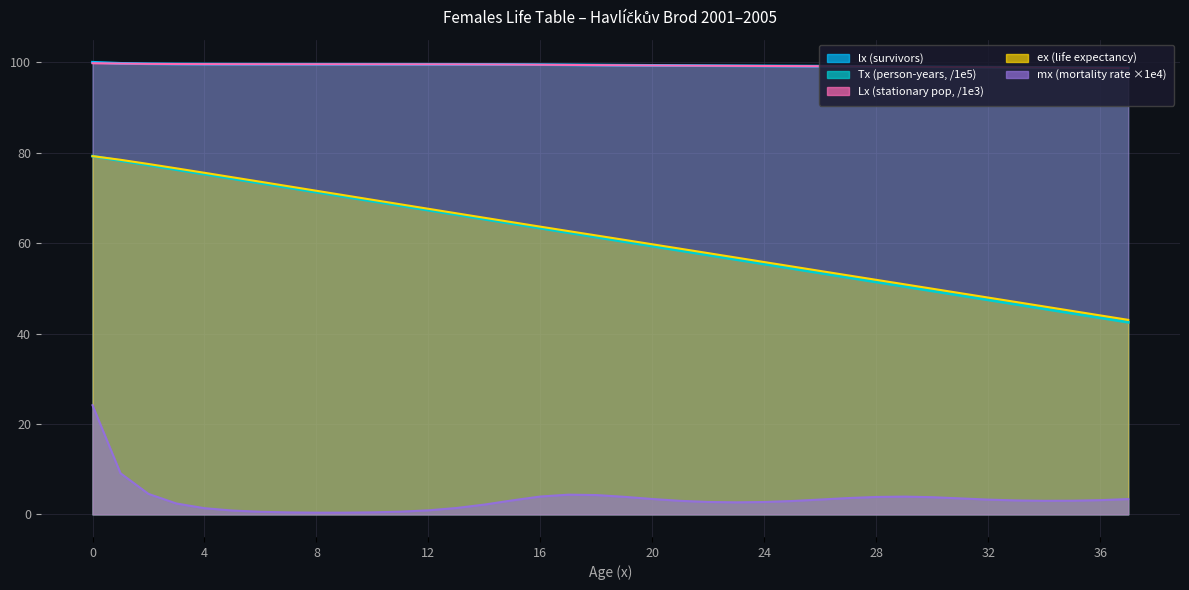

True or false: Lx and lx cross at least once.

False